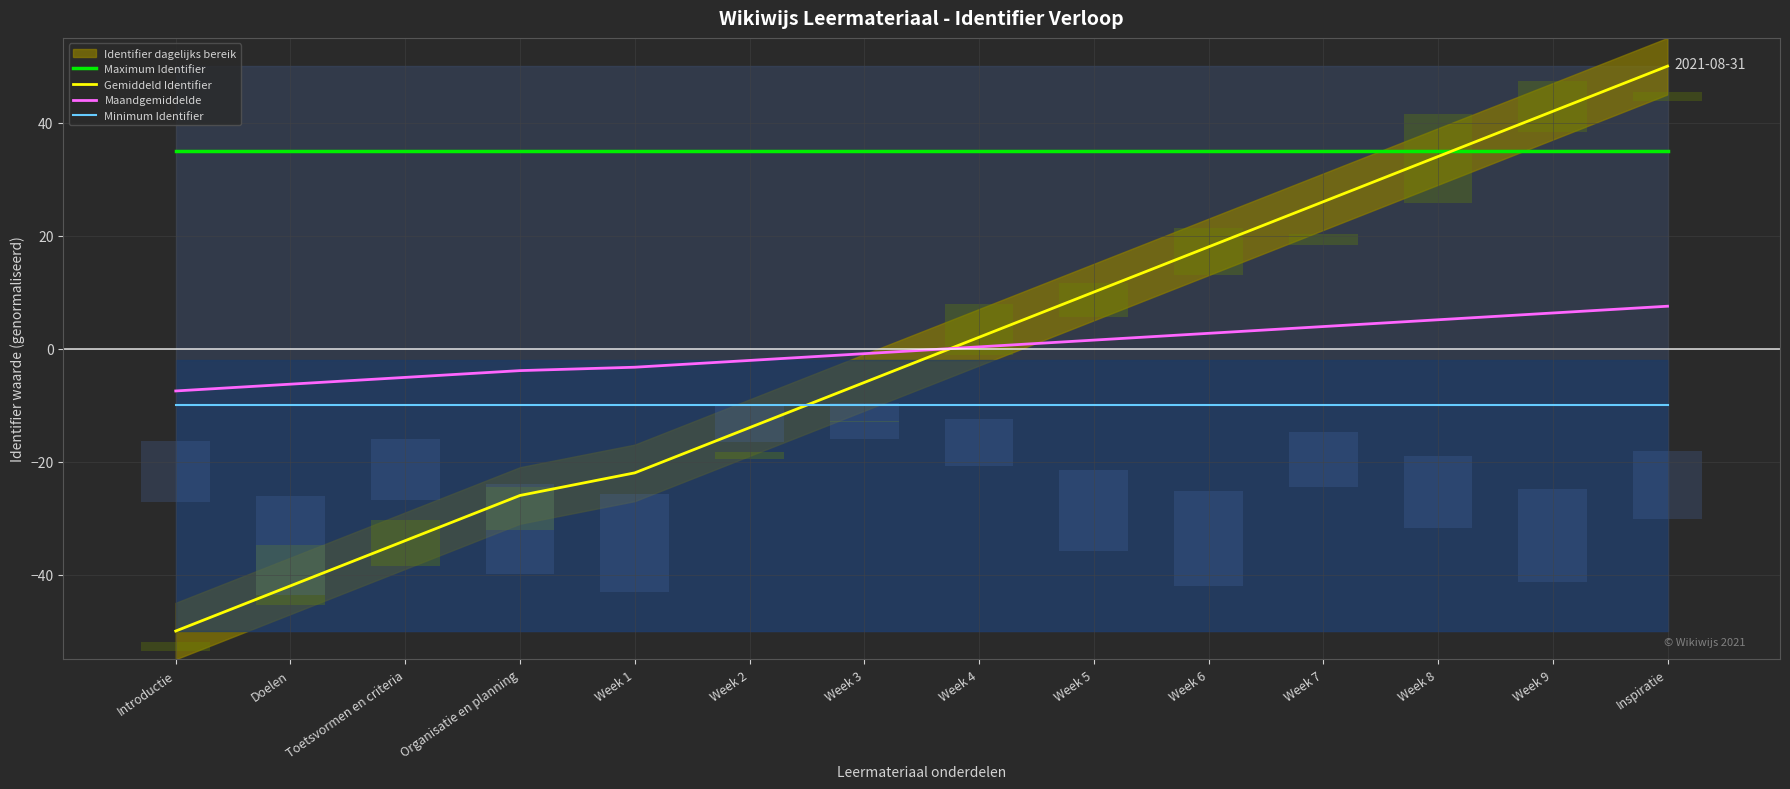

At which category is the sum across all series the highest?

Inspiratie